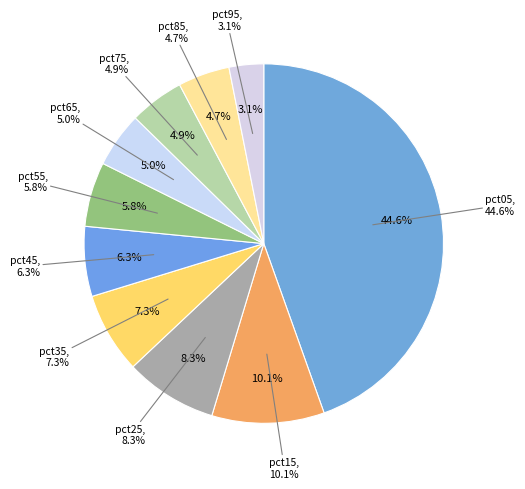

To the nearest percent, what is the average slice percentage?

10%